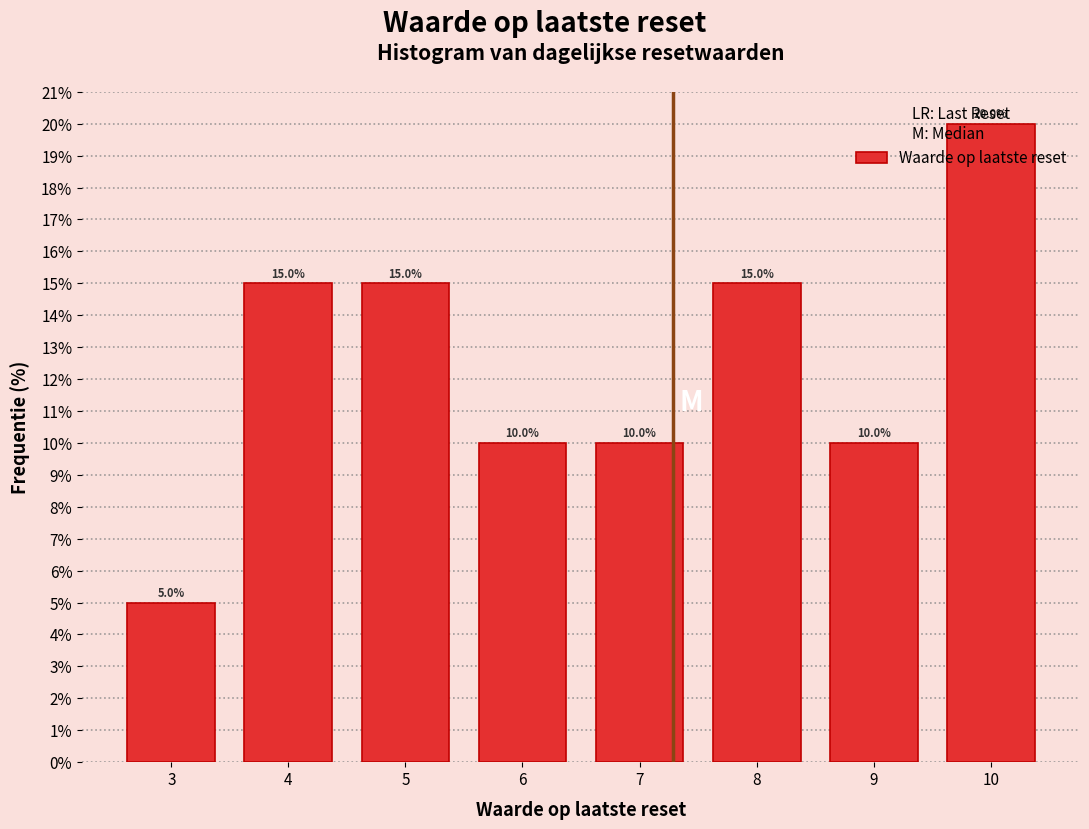

How tall is the bar that spans 2.5 to 3.5 on the x-axis?

5.0